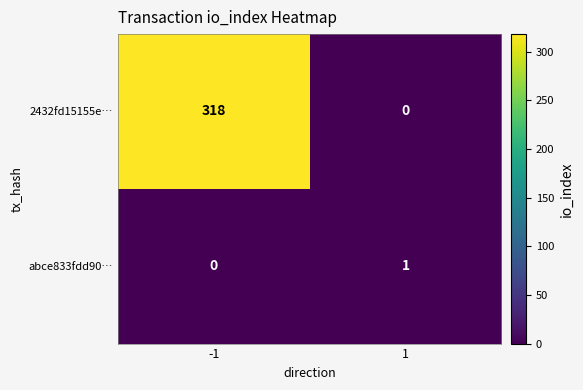

What is the average value of the 2432fd15155e… series?

159